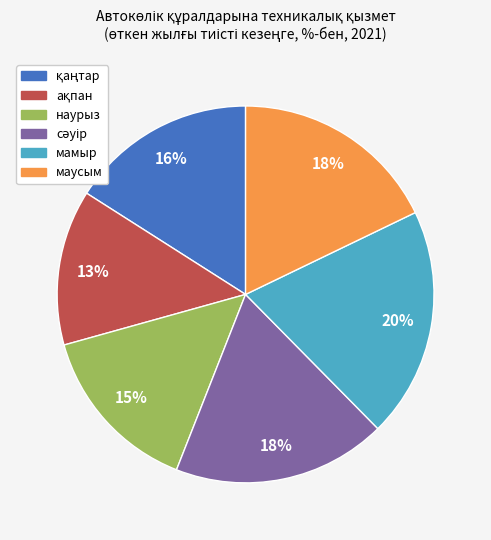

Is there any slice that represents more than half of the pie?

No